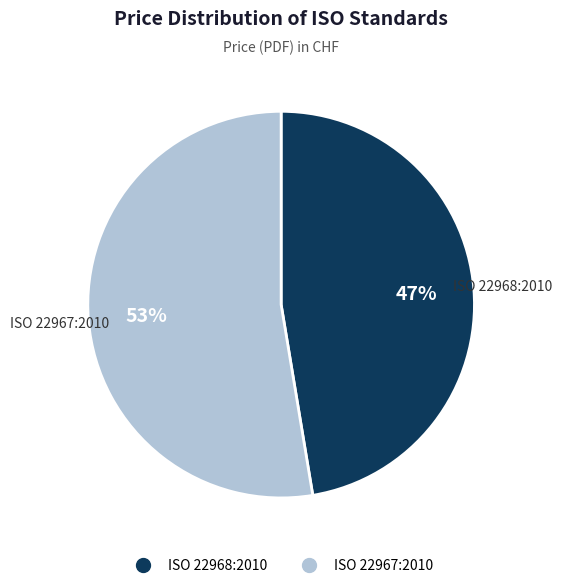

What is the ratio of the value at ISO 22968:2010 to the value at ISO 22967:2010?

0.9